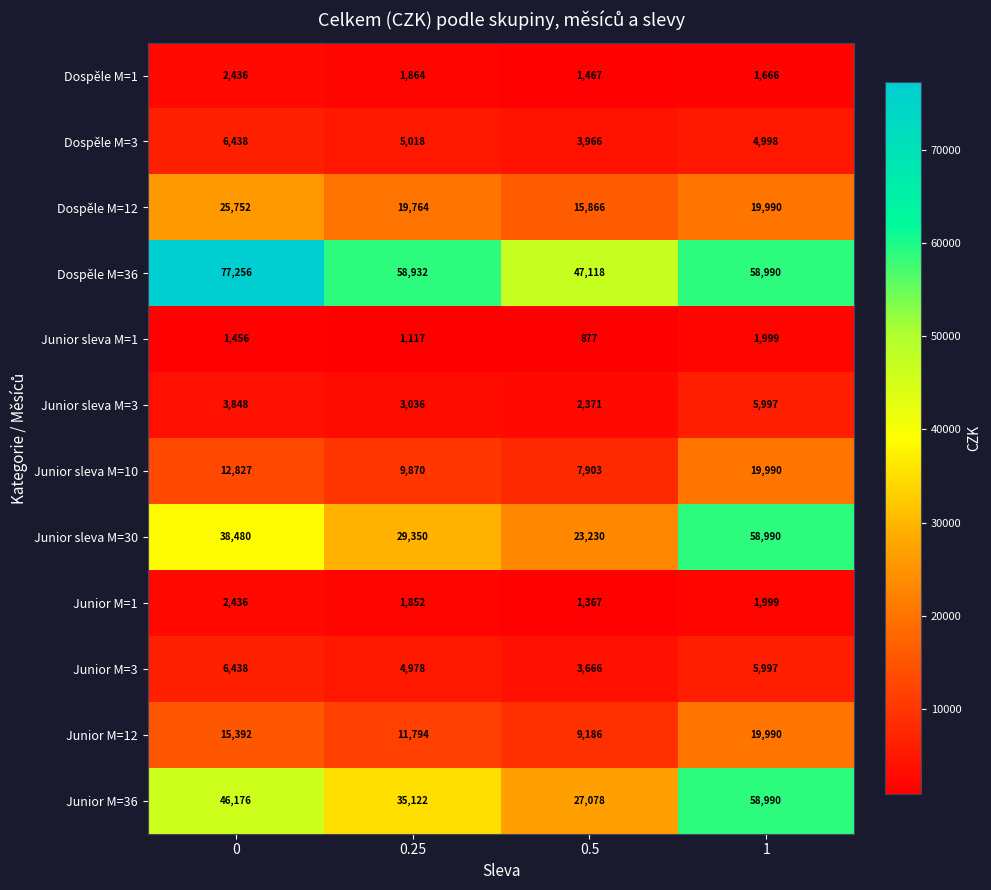

What is the greatest value displayed?

77256